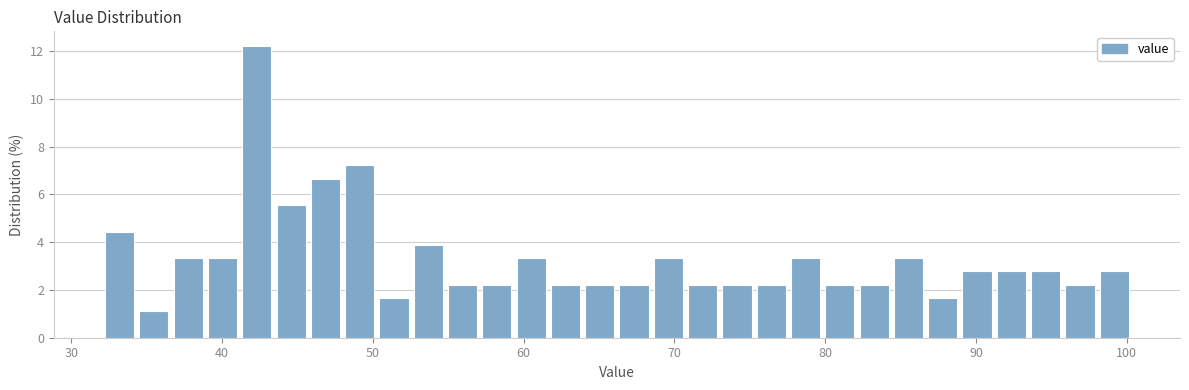

Read against the x-axis, roughly where is the centre of the tallest bar?

42